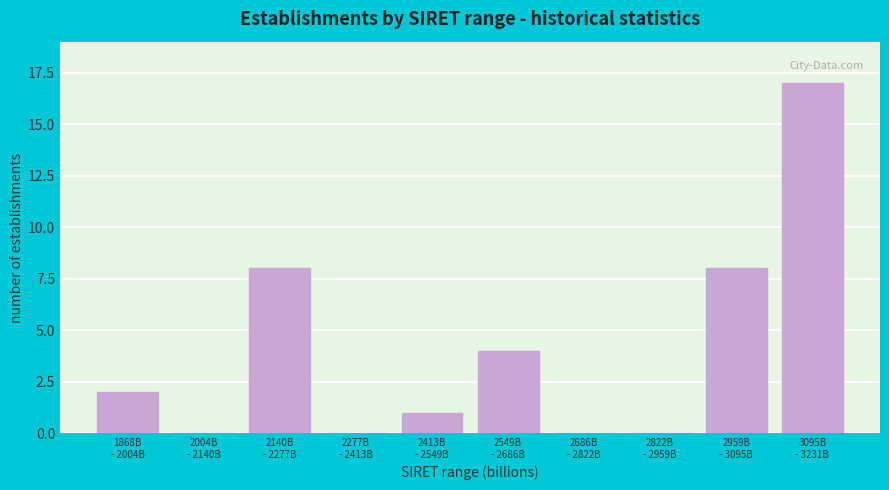

What is the sum of all values?

40